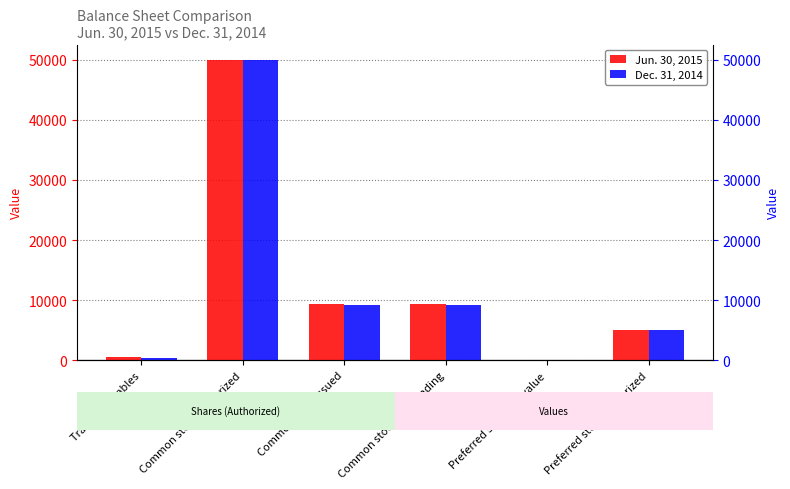

Reading left to right, list all the values displayed in this chart.

Jun. 30, 2015: 615	50000	9291	9291	1	5000
Dec. 31, 2014: 367	50000	9213	9213	1	5000